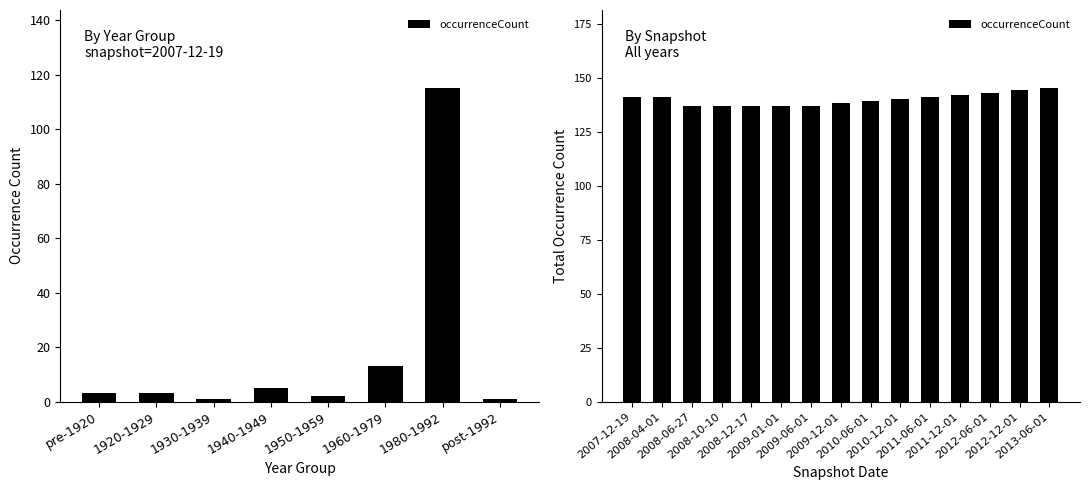

Count the number of values greater than 140.

7